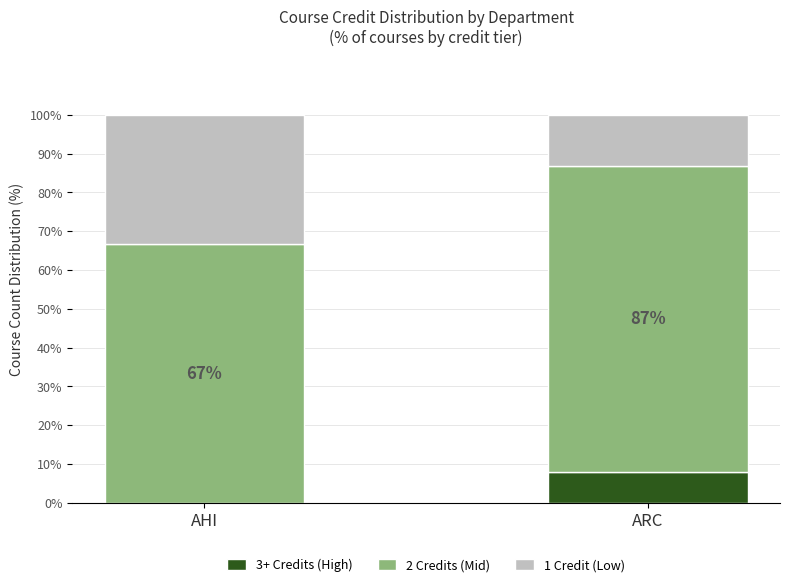

Reading left to right, transcribe the values for 3+ Credits (High).

AHI=0.0	ARC=7.9